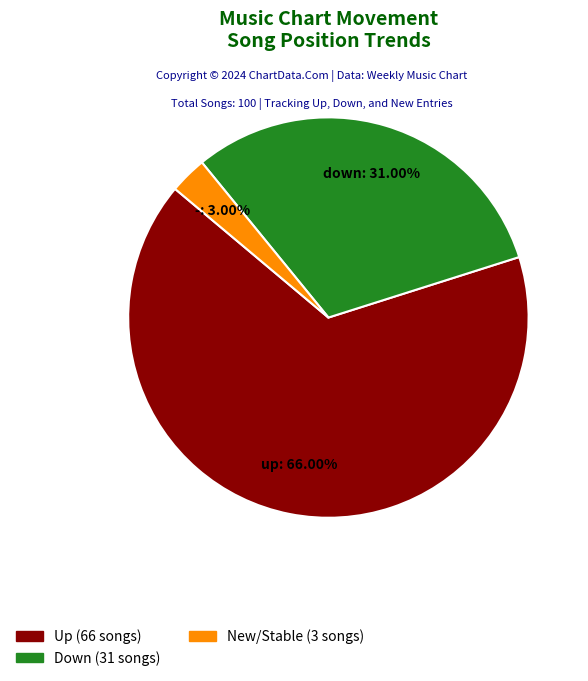

Is there any slice that represents more than half of the pie?

Yes